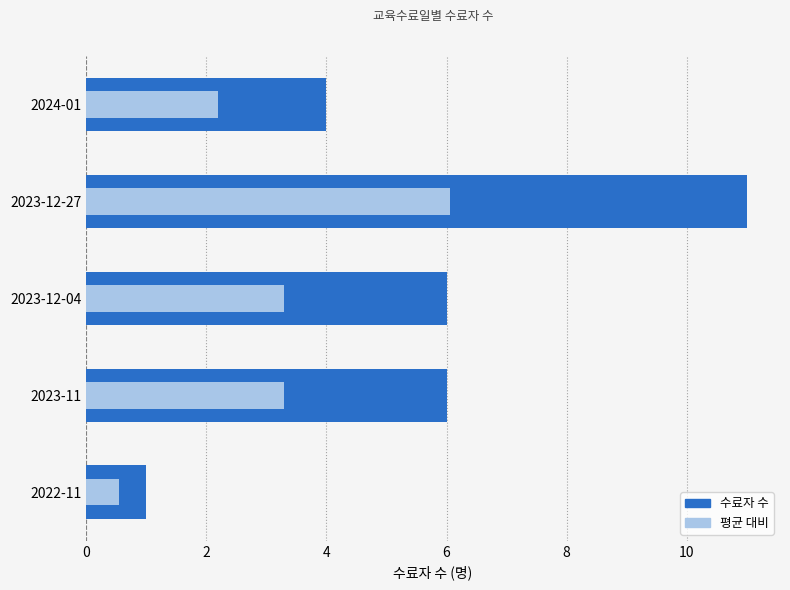

Rank the series at 2024-01 from highest to lowest value.

수료자 수, 평균 대비